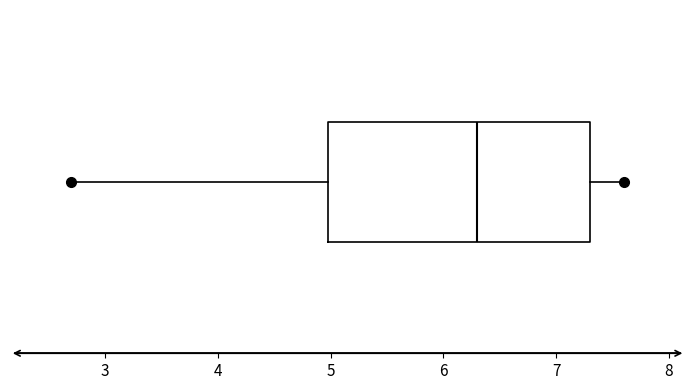

Where is the left edge of the box on the x-axis? The values are not printed on the chart, so give them approximately, as read against the axis.

5.0